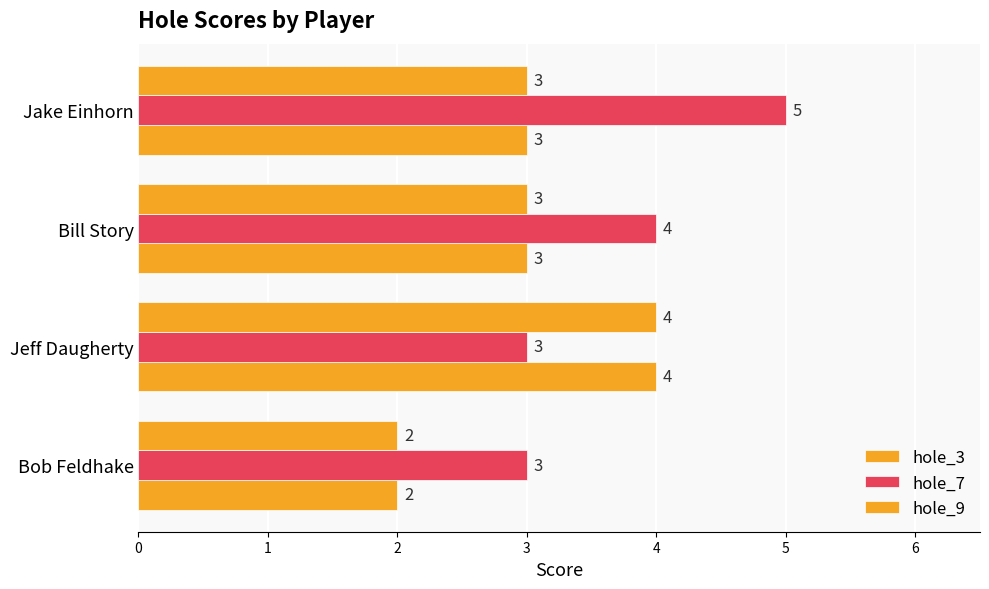

How many categories are shown in the chart?

4